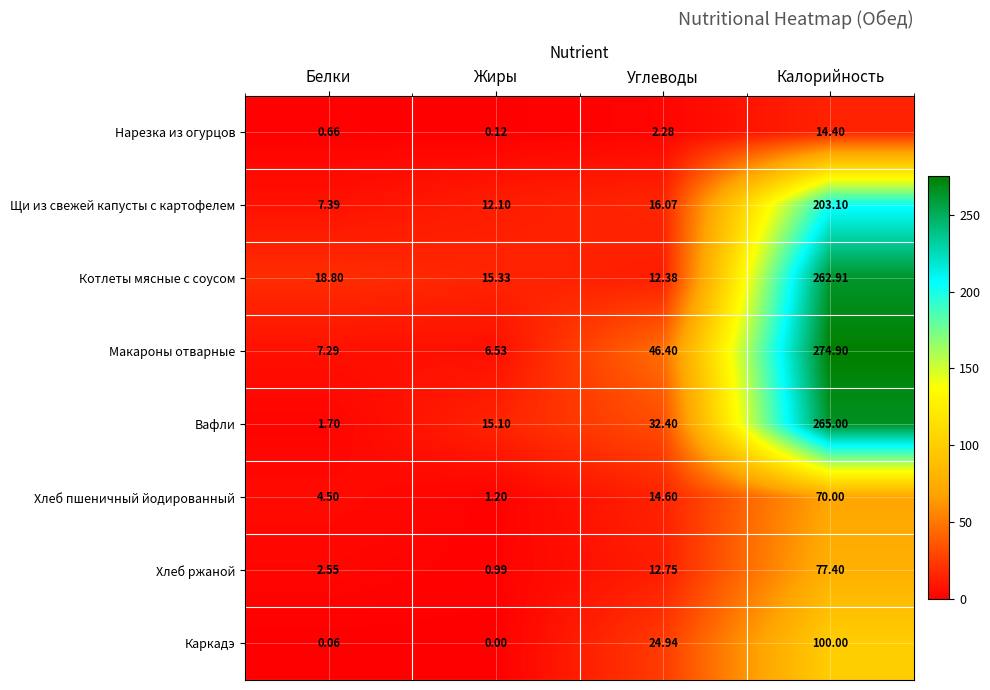

At how many categories does at least one series exceed 56?

1